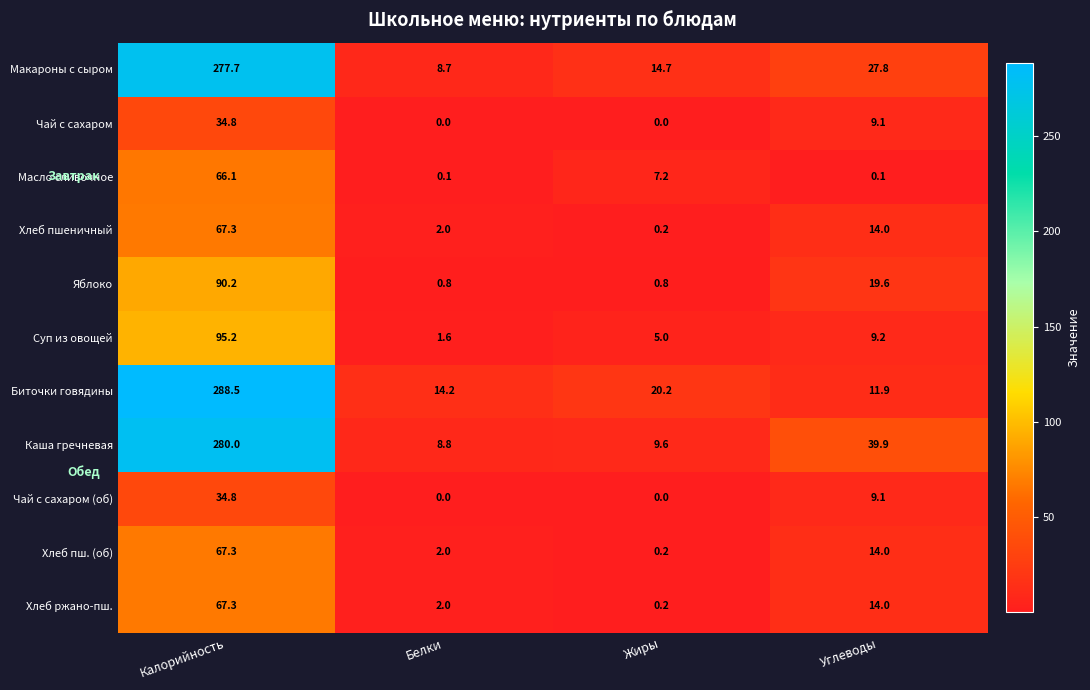

At how many categories does at least one series exceed 9?

4